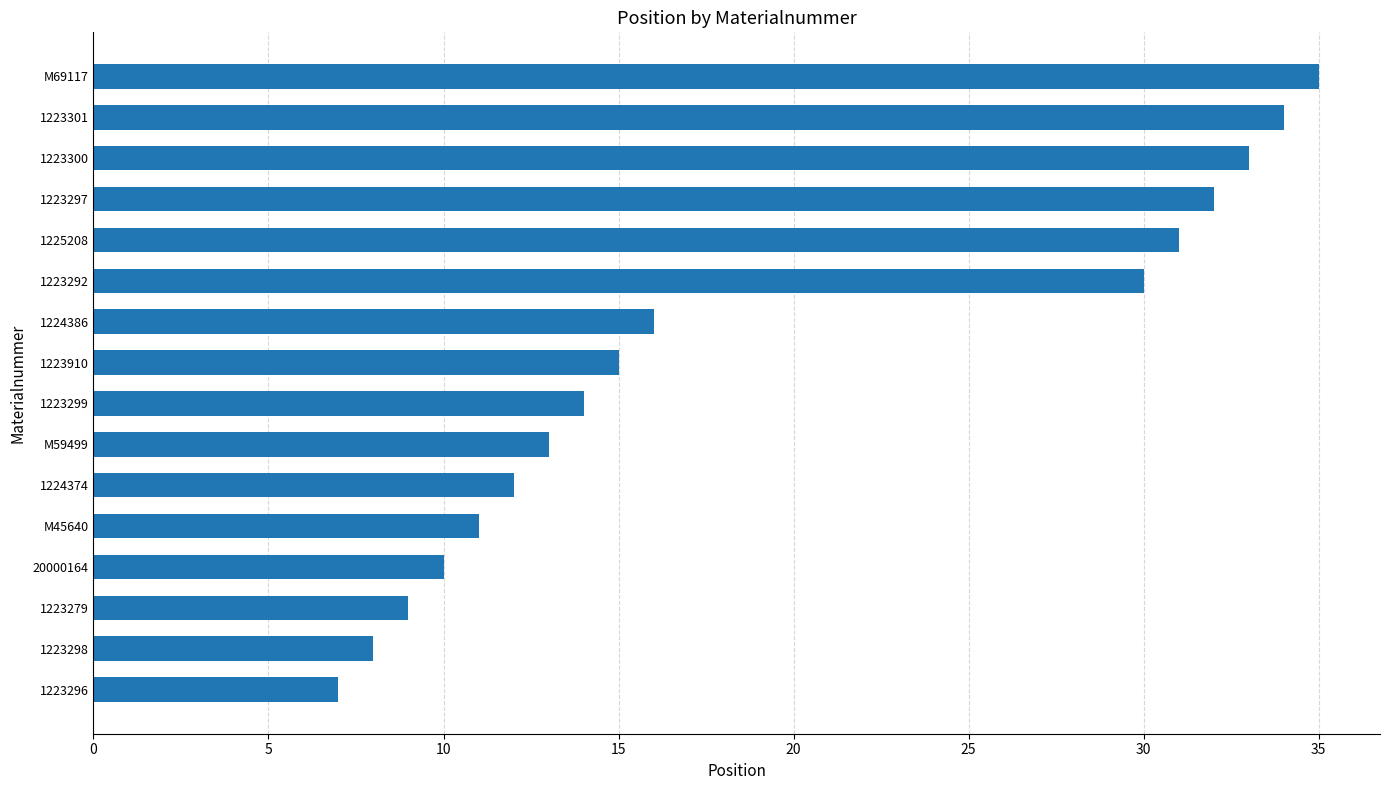

Reading bottom to top, list all the values displayed in this chart.

7	8	9	10	11	12	13	14	15	16	30	31	32	33	34	35